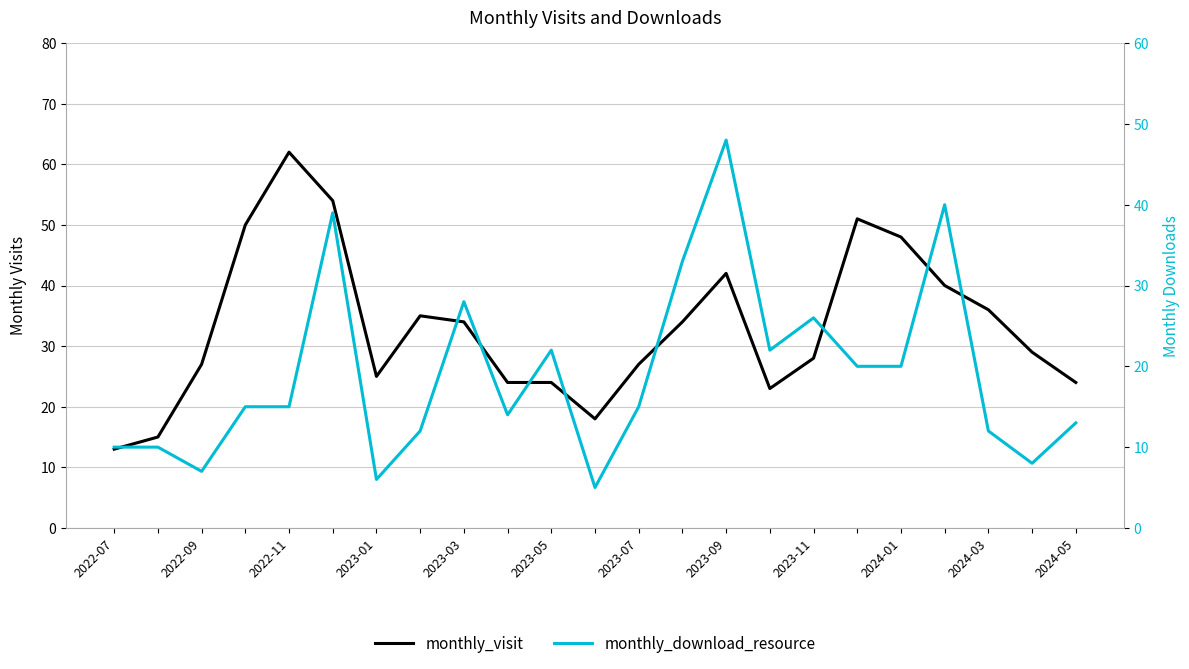

True or false: monthly_download_resource has a value of 6 at 2023-03.

False